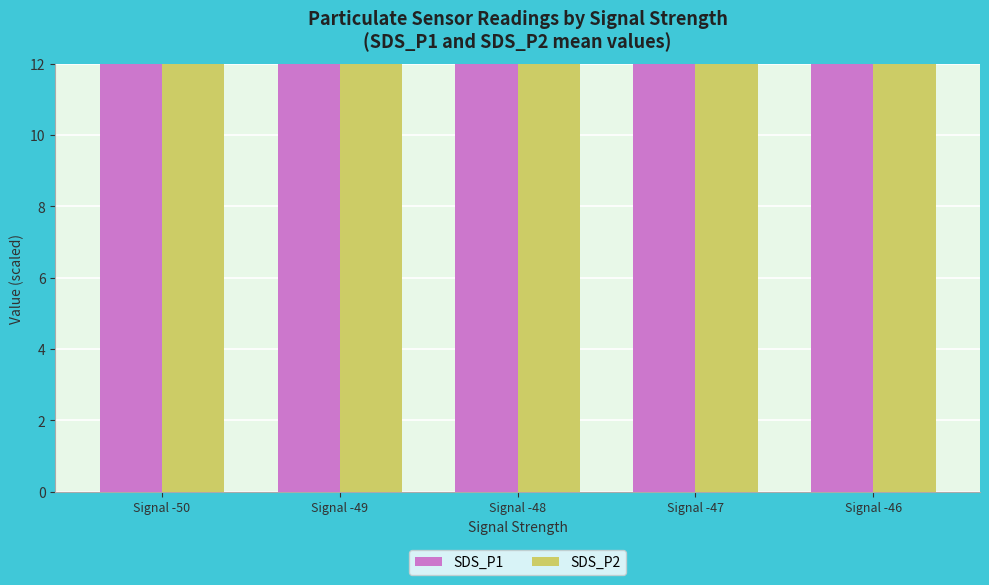

At which label is SDS_P1 closest to 64?

Signal -49